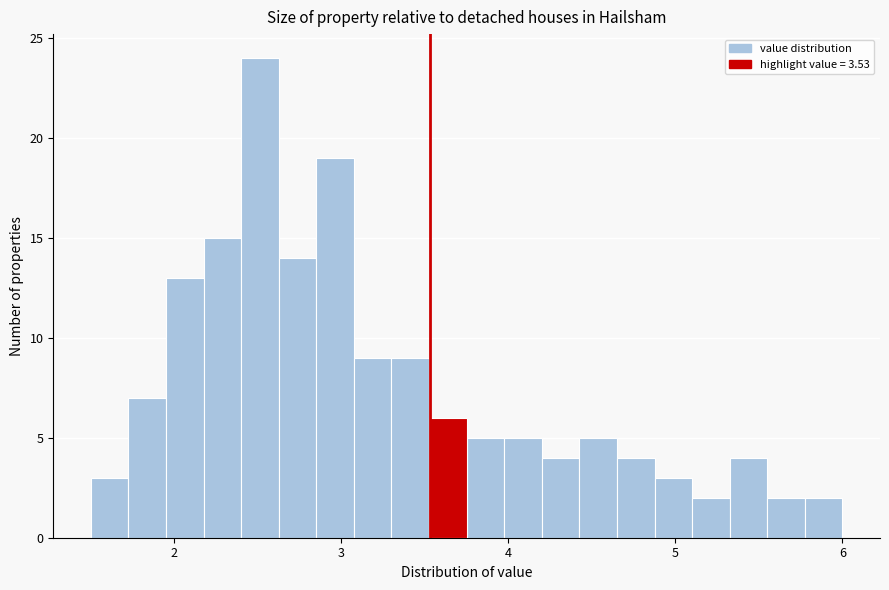

Around what value on the x-axis is the tallest bar? Give the approximate position of its centre, as read against the axis.

2.5